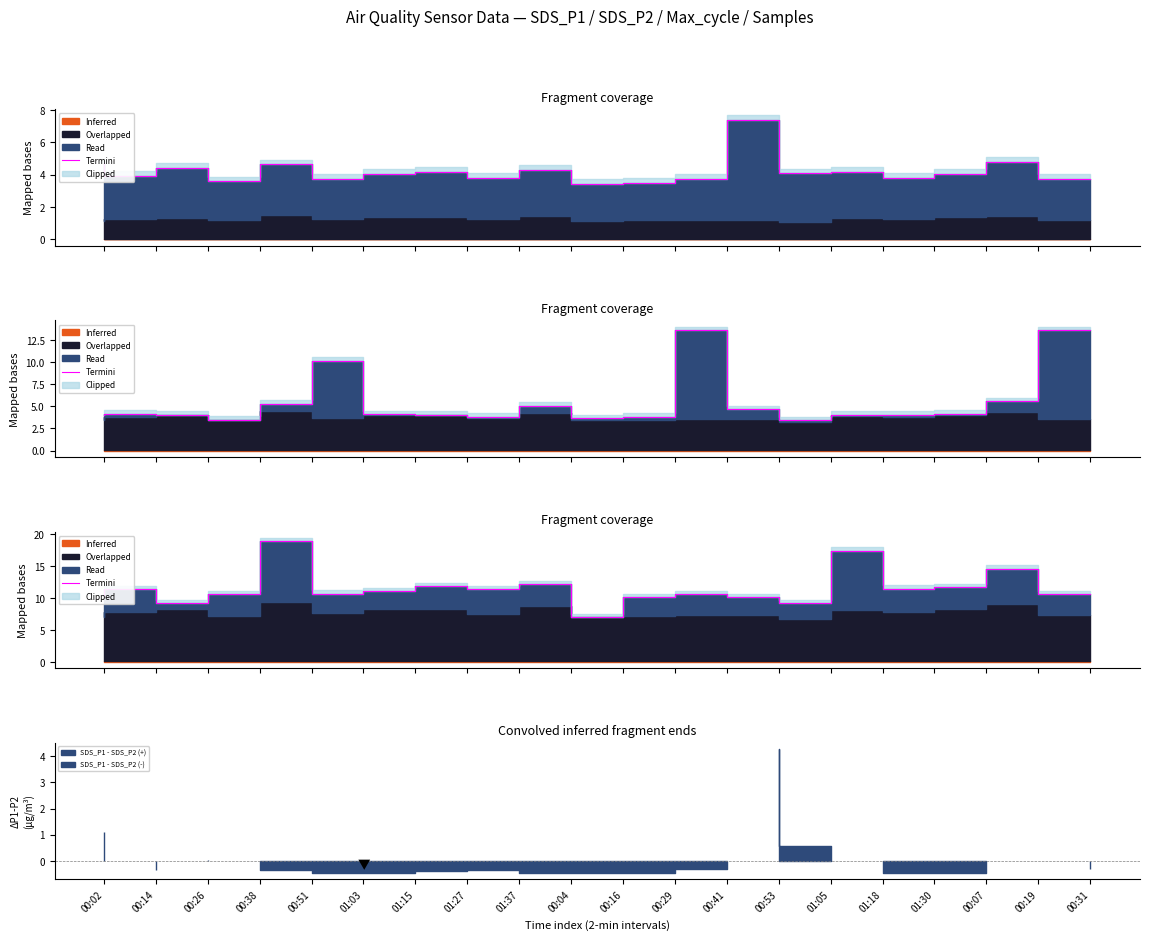

Rank the categories by value from lowest to highest.

00:16, 00:26, 01:05, 00:53, 00:29, 00:02, 00:41, 00:31, 00:38, 01:03, 01:15, 01:37, 00:14, 01:30, 00:07, 01:27, 00:04, 00:19, 01:18, 00:51